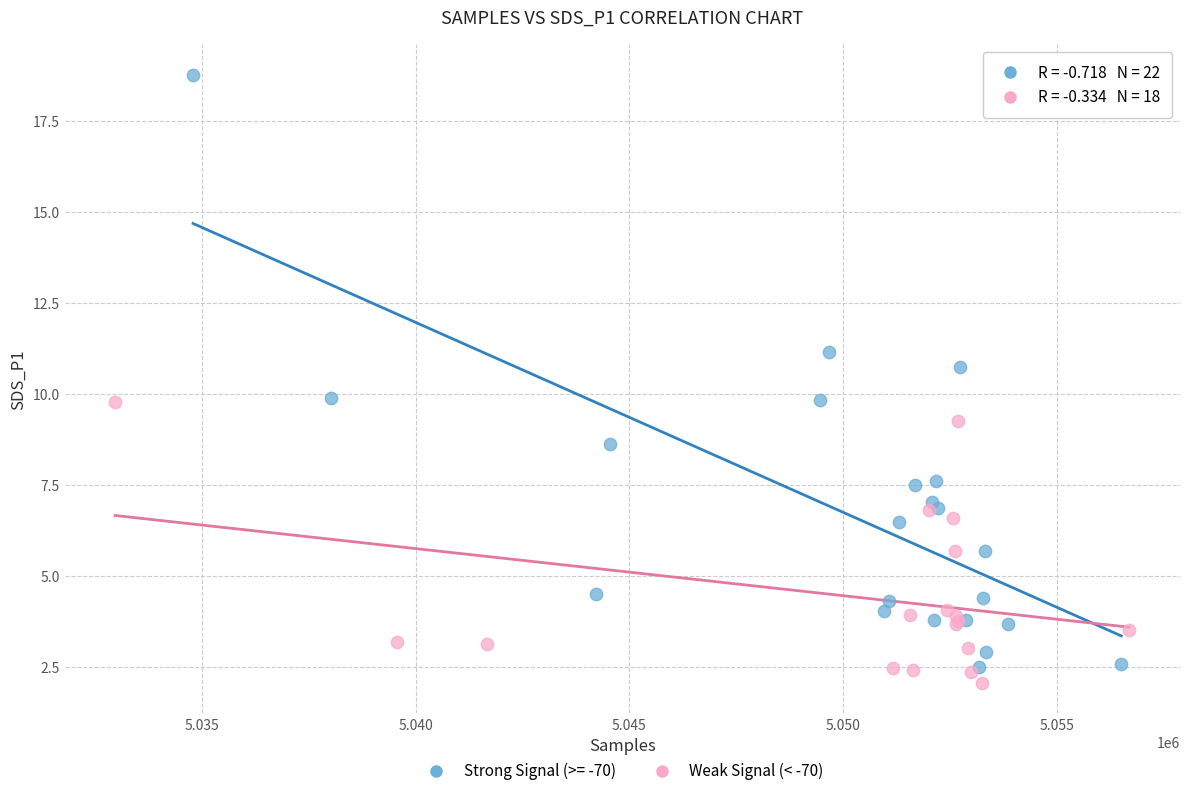

Which series reaches the maximum Y coordinate?

Strong Signal (>= -70)